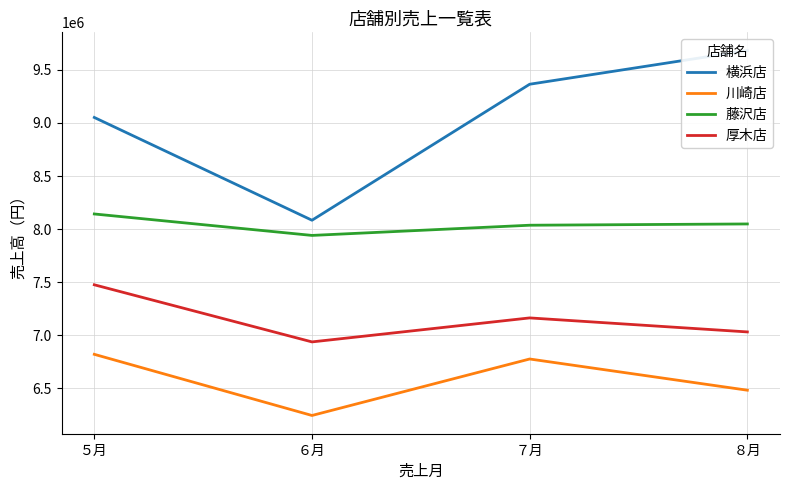

Reading right to left, transcribe all the data shown in this chart.

横浜店: ８月=9682000	７月=9365000	６月=8084000	５月=9052000
川崎店: ８月=6483000	７月=6777000	６月=6245000	５月=6821000
藤沢店: ８月=8049000	７月=8037000	６月=7941000	５月=8143000
厚木店: ８月=7032000	７月=7164000	６月=6938000	５月=7476000